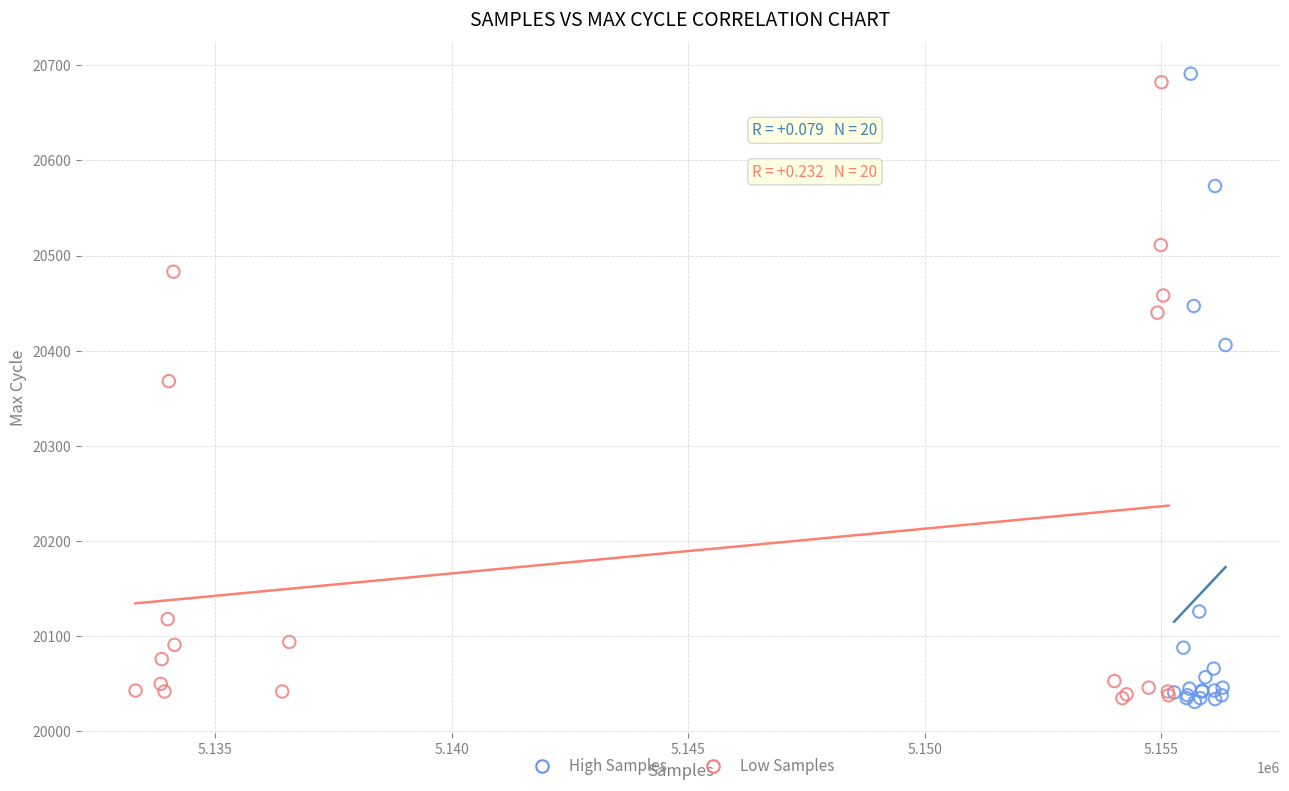

Which series has the widest spread of Y values?

High Samples